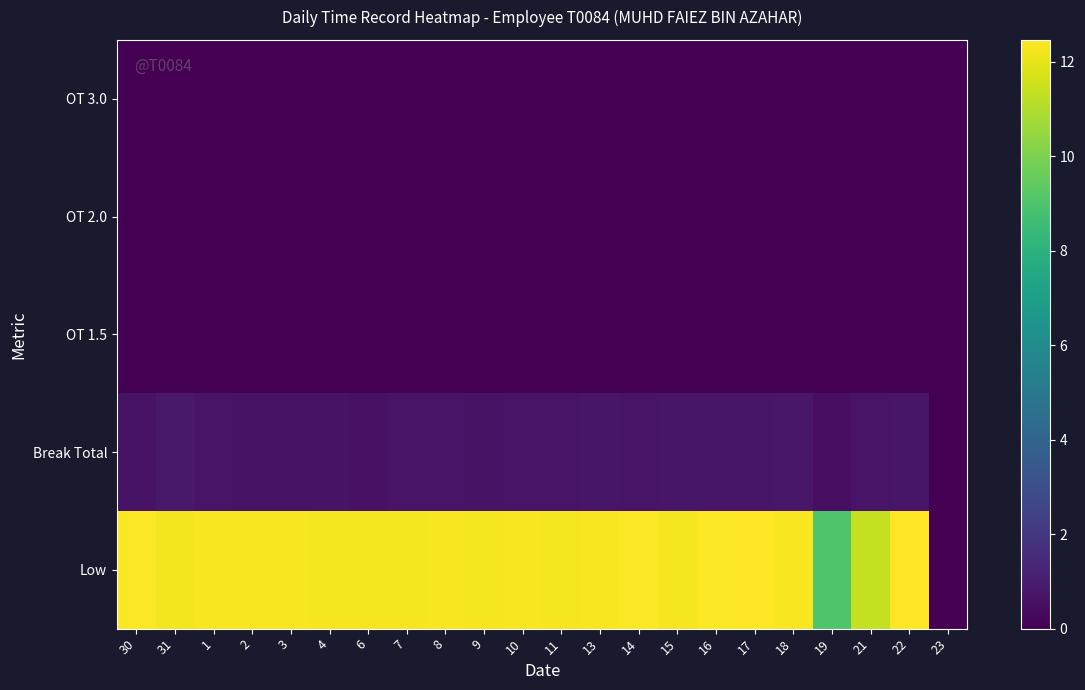

Reading left to right, list all the values displayed in this chart.

Low: 30=12.4	31=12.3	1=12.4	2=12.3	3=12.4	4=12.3	6=12.3	7=12.3	8=12.3	9=12.3	10=12.3	11=12.3	13=12.3	14=12.4	15=12.3	16=12.4	17=12.4	18=12.3	19=9.0	21=11.3	22=12.5	23=0.0
Break Total: 30=0.6	31=0.8	1=0.6	2=0.6	3=0.6	4=0.6	6=0.5	7=0.6	8=0.7	9=0.6	10=0.7	11=0.7	13=0.7	14=0.6	15=0.7	16=0.7	17=0.7	18=0.8	19=0.5	21=0.7	22=0.7	23=0.0
OT 1.5: 30=0.0	31=0.0	1=0.0	2=0.0	3=0.0	4=0.0	6=0.0	7=0.0	8=0.0	9=0.0	10=0.0	11=0.0	13=0.0	14=0.0	15=0.0	16=0.0	17=0.0	18=0.0	19=0.0	21=0.0	22=0.0	23=0.0
OT 2.0: 30=0.0	31=0.0	1=0.0	2=0.0	3=0.0	4=0.0	6=0.0	7=0.0	8=0.0	9=0.0	10=0.0	11=0.0	13=0.0	14=0.0	15=0.0	16=0.0	17=0.0	18=0.0	19=0.0	21=0.0	22=0.0	23=0.0
OT 3.0: 30=0.0	31=0.0	1=0.0	2=0.0	3=0.0	4=0.0	6=0.0	7=0.0	8=0.0	9=0.0	10=0.0	11=0.0	13=0.0	14=0.0	15=0.0	16=0.0	17=0.0	18=0.0	19=0.0	21=0.0	22=0.0	23=0.0